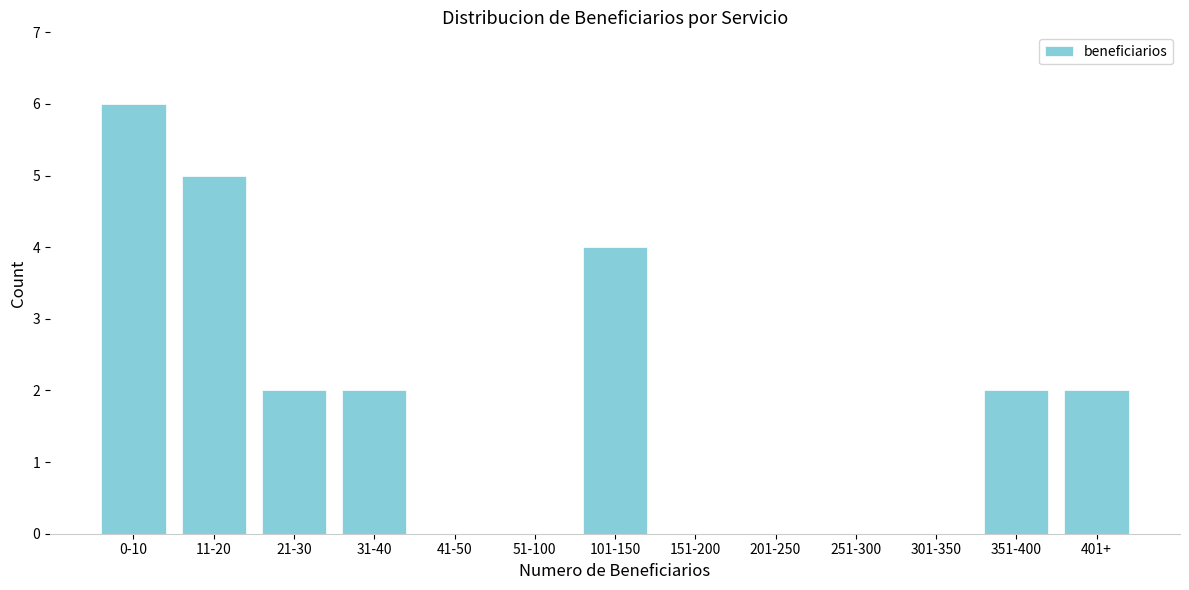

Reading left to right, extract all data points from this chart.

0-10=6	11-20=5	21-30=2	31-40=2	41-50=0	51-100=0	101-150=4	151-200=0	201-250=0	251-300=0	301-350=0	351-400=2	401+=2